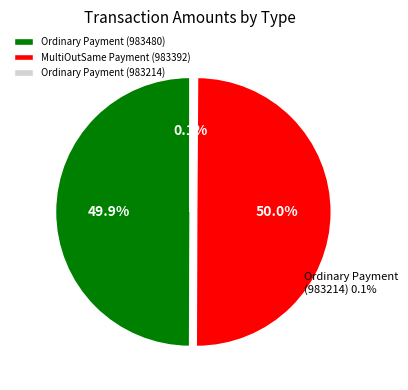

To the nearest percent, what percentage of the pie is MultiOutSame Payment (983392)?

50%